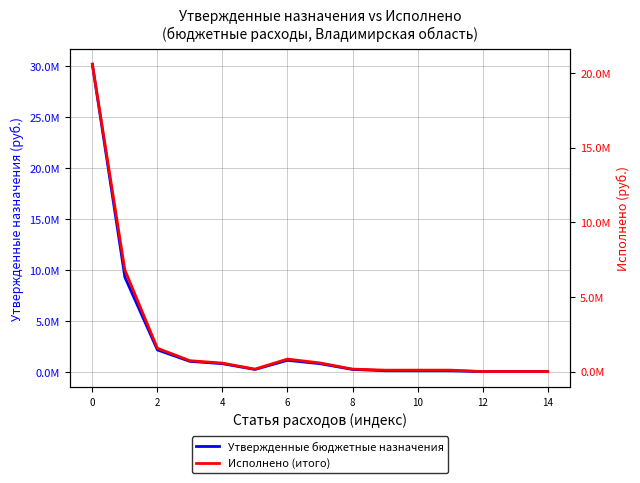

In Исполнено (итого), how many points are higher than both neighbors (excluding endpoints)?

1